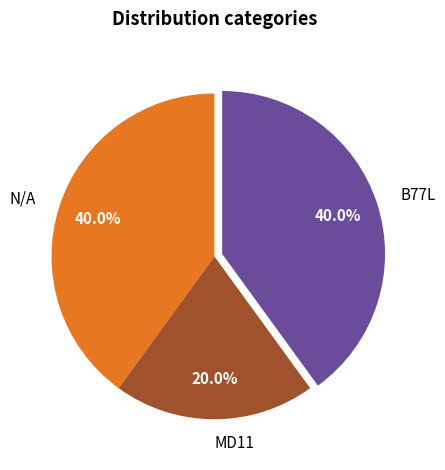

Do B77L and MD11 together represent more than half of the pie?

Yes